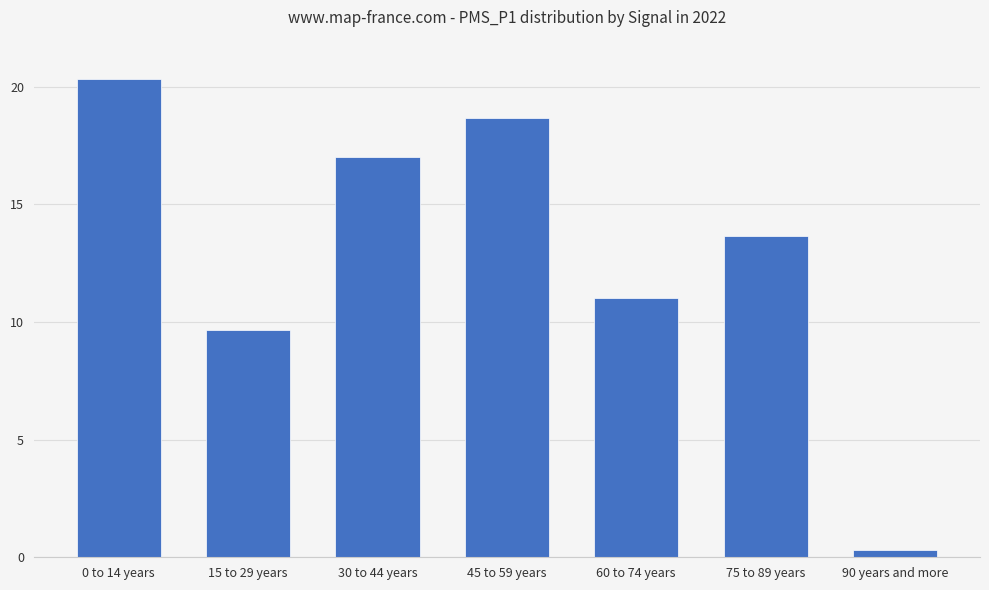

List the labels in order of value, largest first.

0 to 14 years, 45 to 59 years, 30 to 44 years, 75 to 89 years, 60 to 74 years, 15 to 29 years, 90 years and more